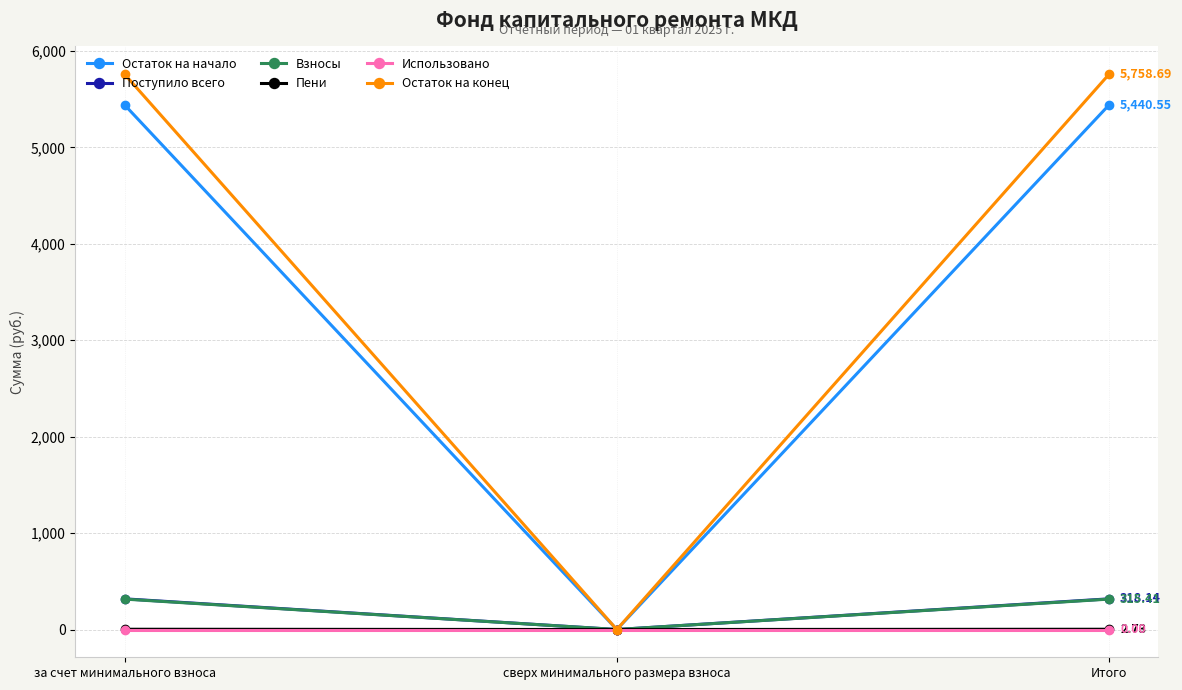

What is the maximum value for Остаток на начало?

5440.6